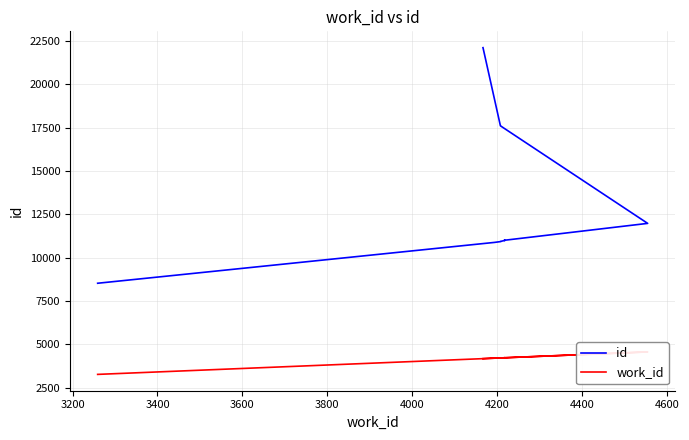

What is the sum of all id values?

132513